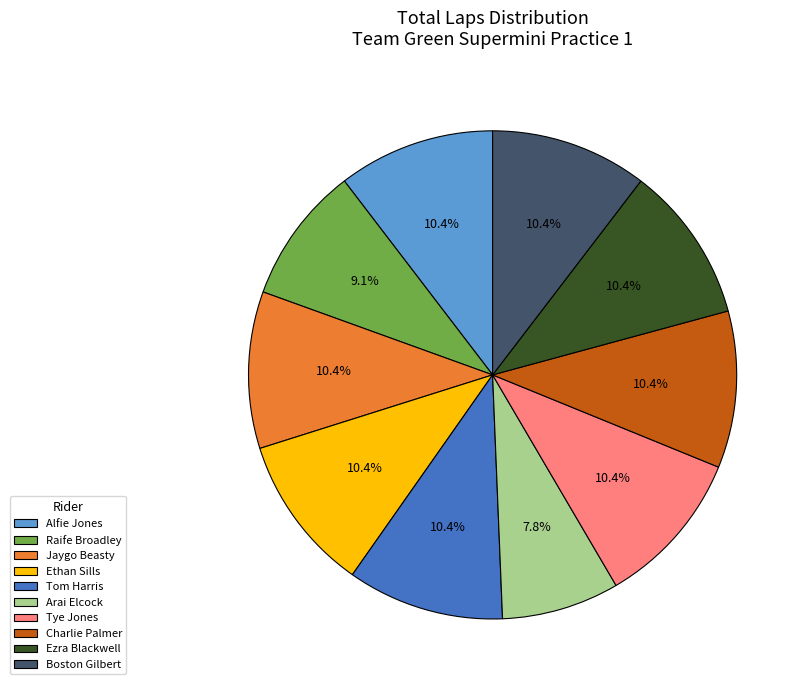

To the nearest percent, what is the combined percentage of Alfie Jones and Boston Gilbert?

21%